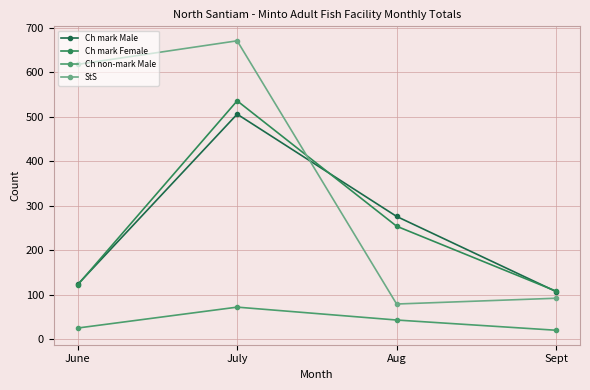

What is the difference between the Ch mark Male values at Sept and July?

399